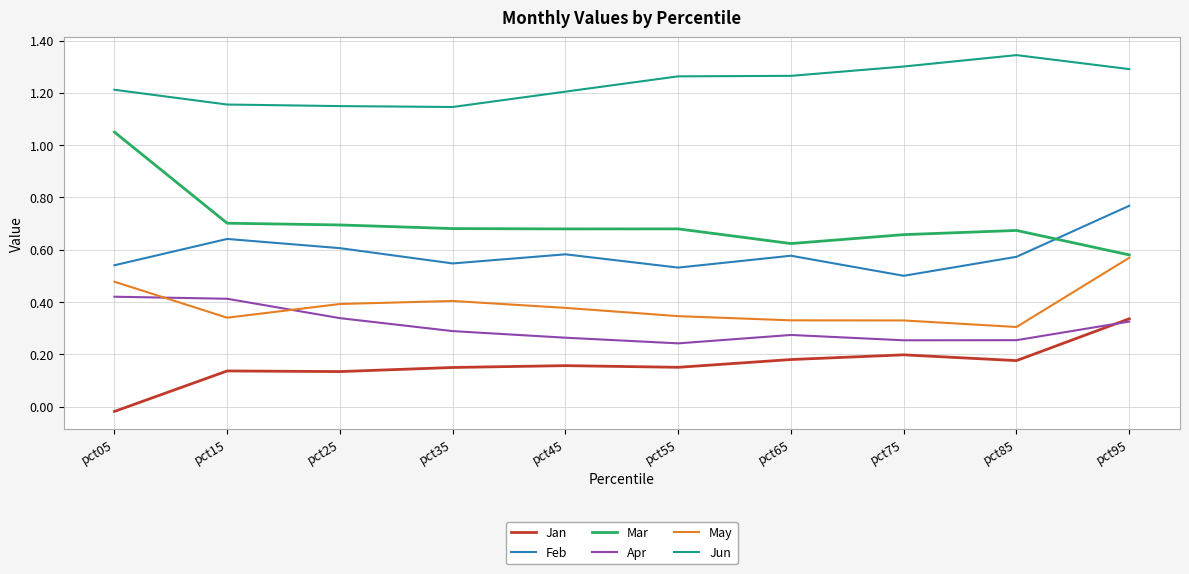

The Jan series shows 0.2 at pct15. True or false?

False